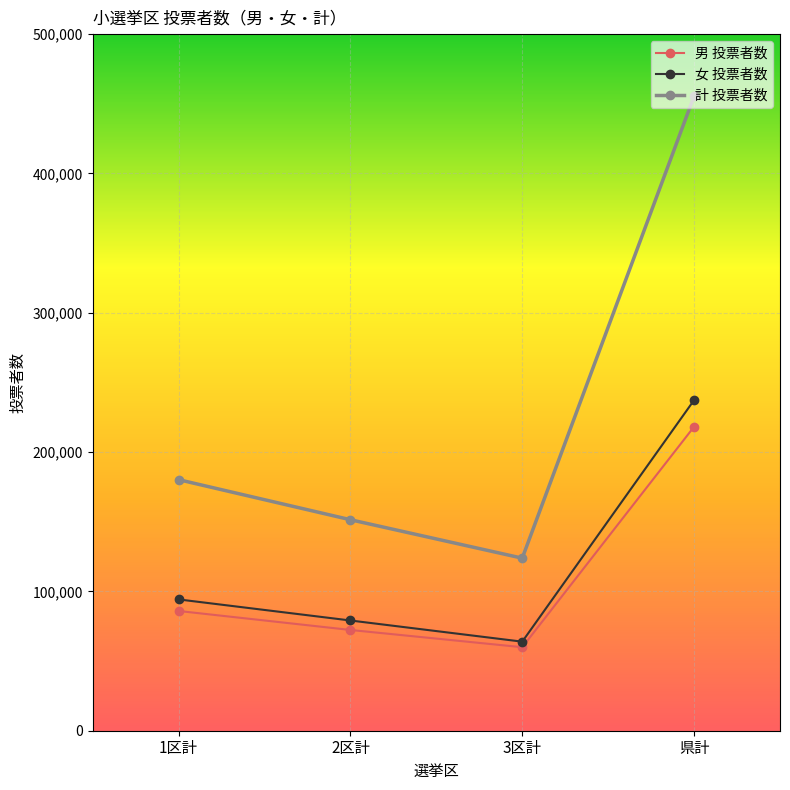

The 計 投票者数 series shows 180200 at 1区計. True or false?

True